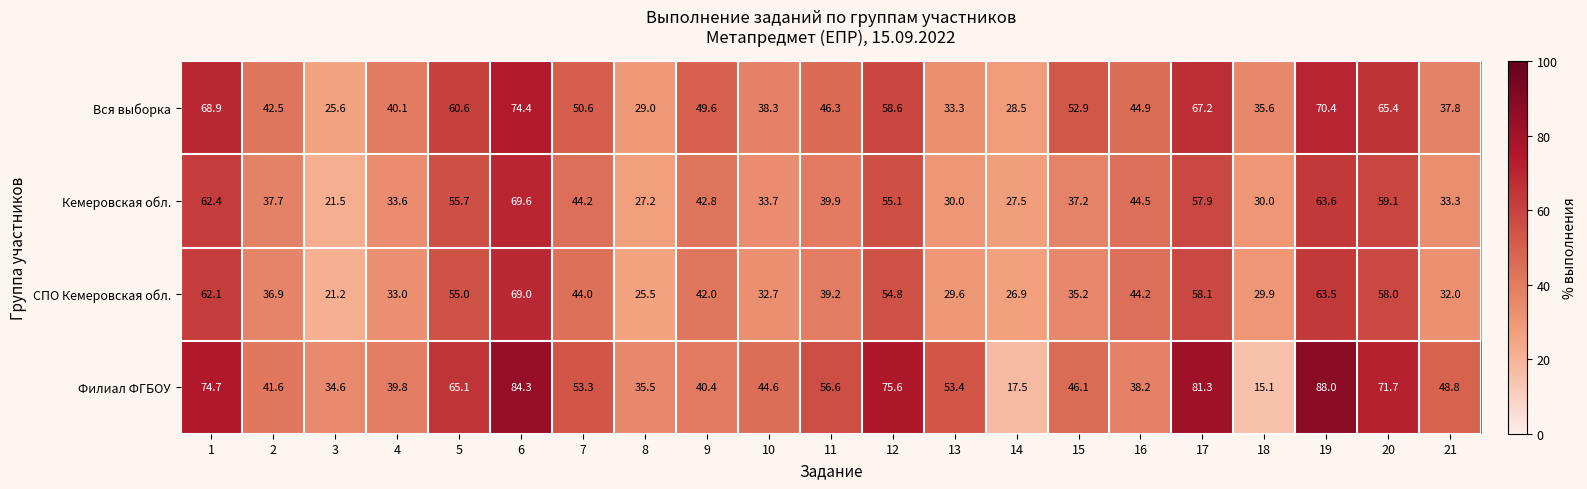

True or false: Кемеровская обл. has a value of 30.0 at 13.

True